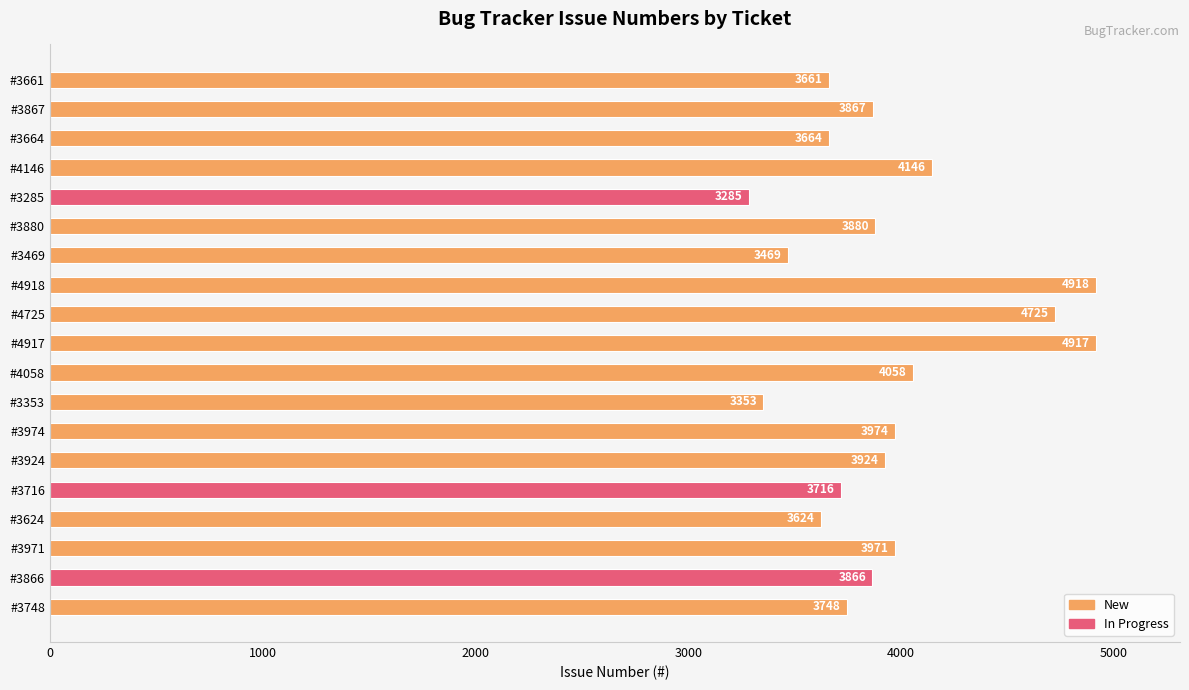

What is the label of the 3rd bar from the left?

#3971